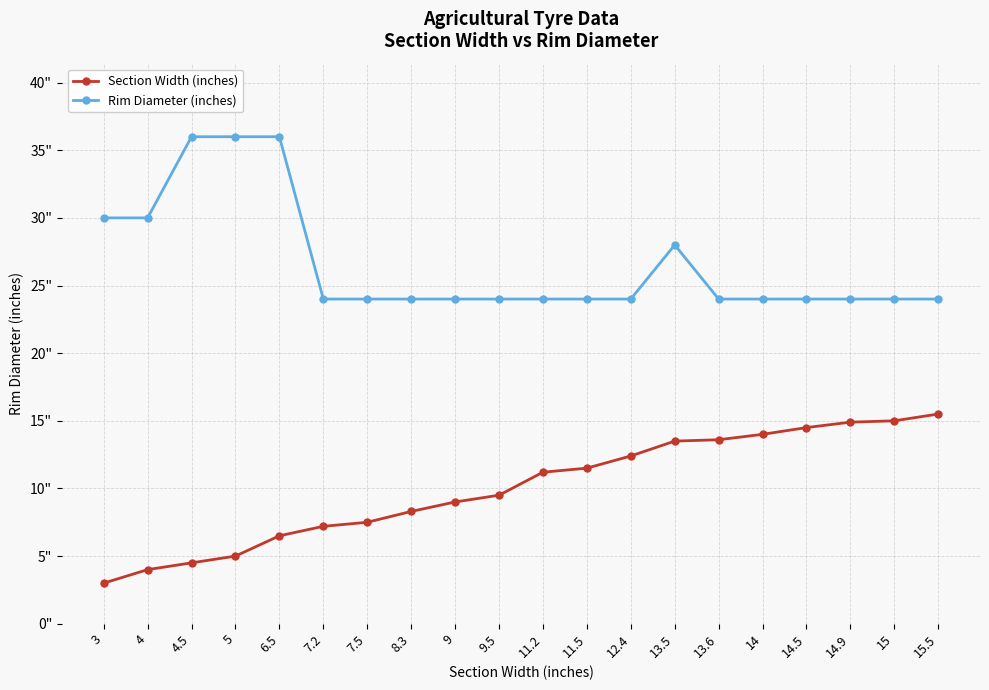

Does the chart have visible grid lines?

Yes